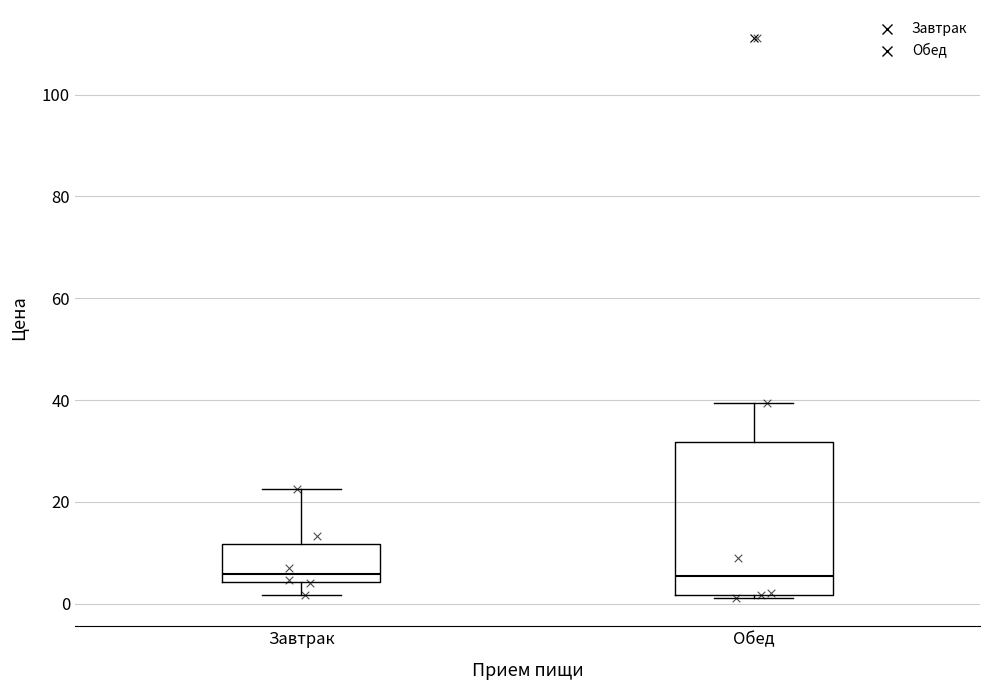

Reading left to right, read every box against the y-axis: the position of its median line, the range the box covers, and the ends of its whiskers. The values are not printed on the chart, so give them approximately, as read against the axis.

Завтрак: median 6, box 4 to 12, whiskers 2 to 22
Обед: median 6, box 2 to 32, whiskers 2 (just below the box's lower edge) to 40